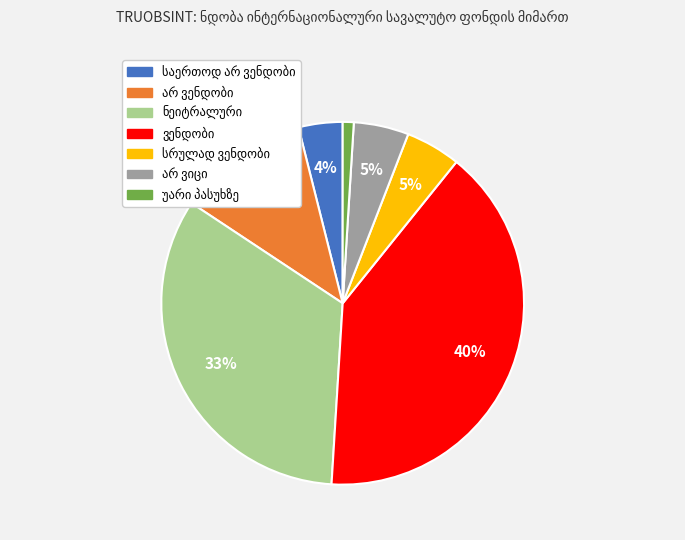

How many segments does this pie chart have?

7